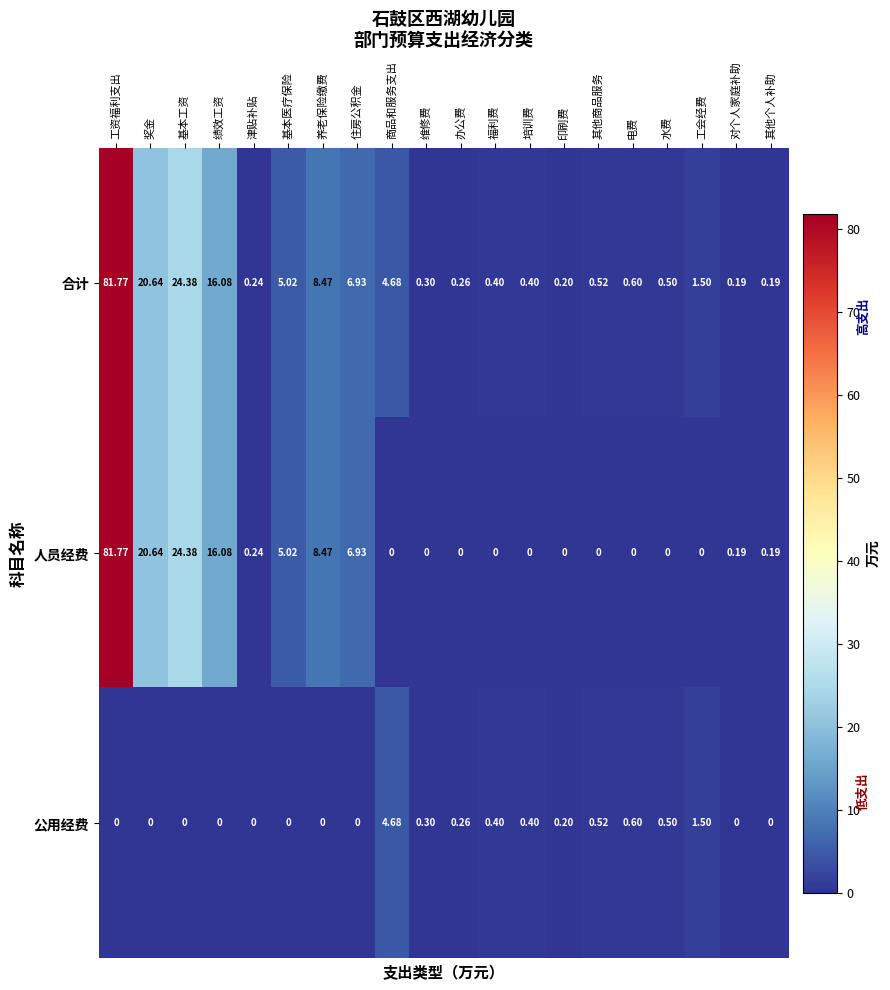

Count the number of data series in this chart.

3